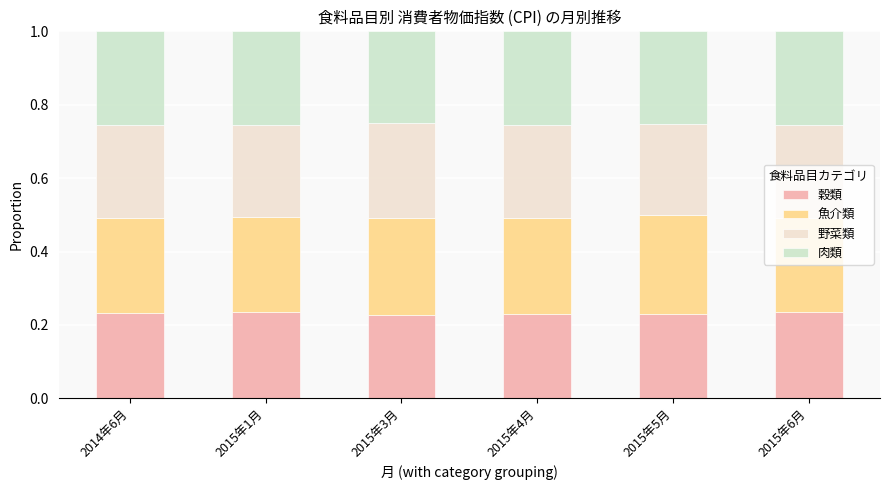

What is the sum of all 穀類 values?

1.4